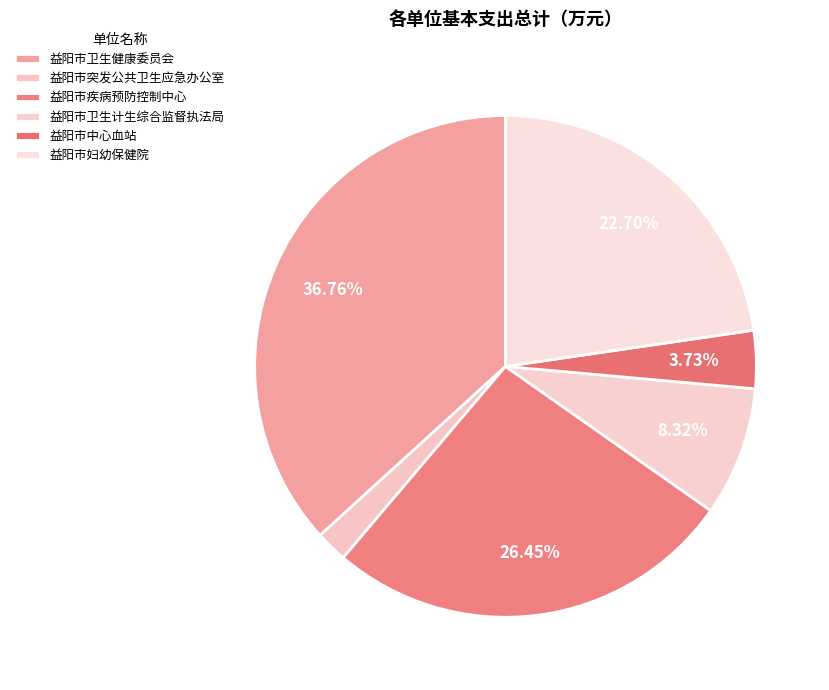

Do 益阳市突发公共卫生应急办公室 and 益阳市疾病预防控制中心 together represent more than half of the pie?

No